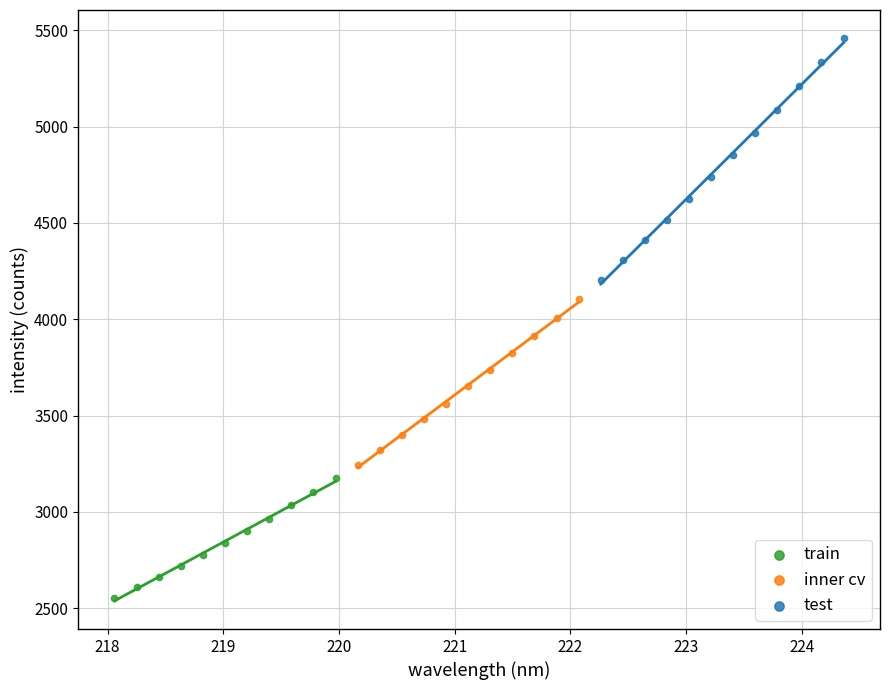

Which series has the largest Y range (max minus min)?

test